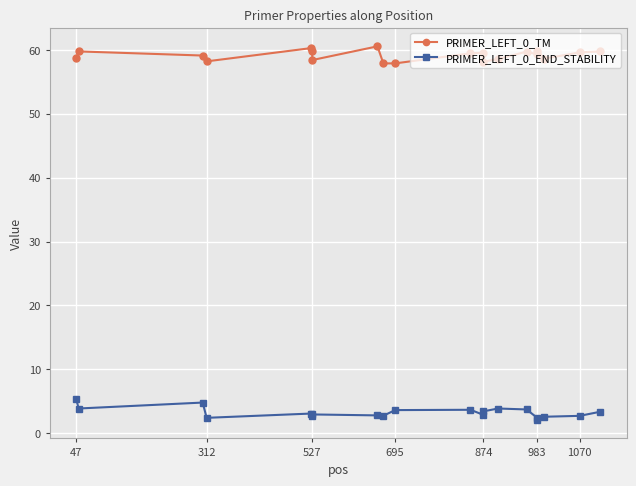

True or false: PRIMER_LEFT_0_END_STABILITY has more than 1 interior local peaks.

True